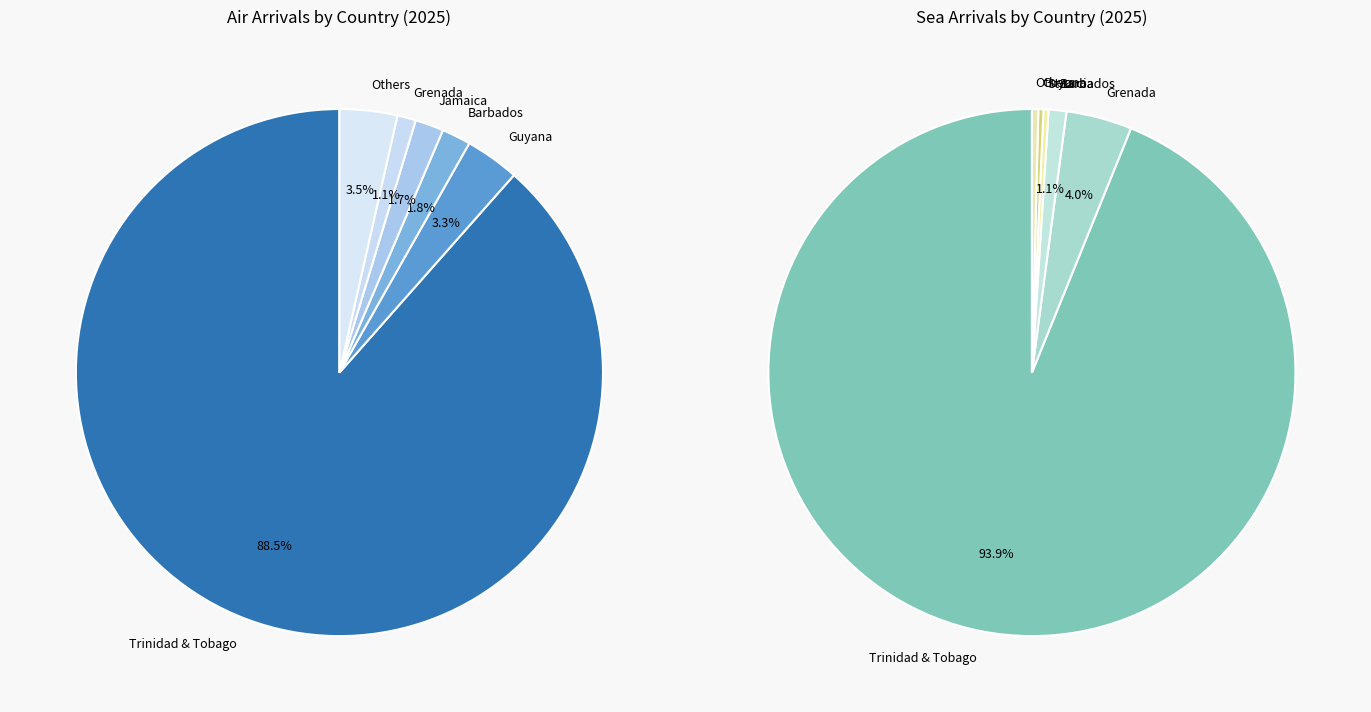

What portion of the pie excludes Dominica?

99.8%